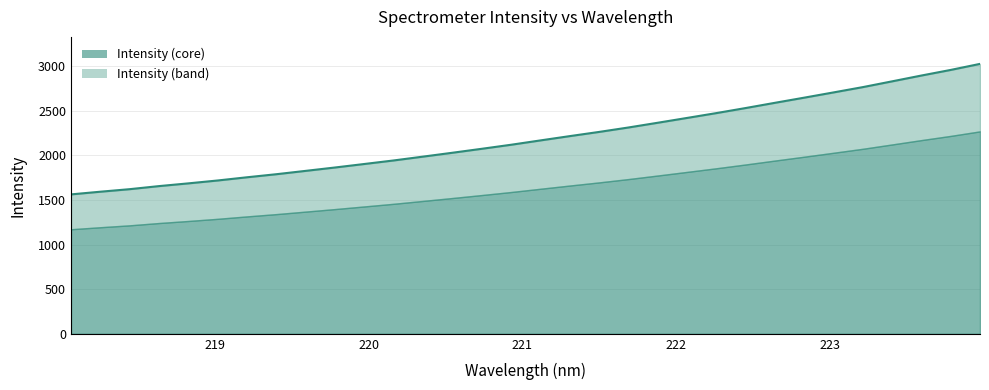

How many lines are shown in the chart?

2